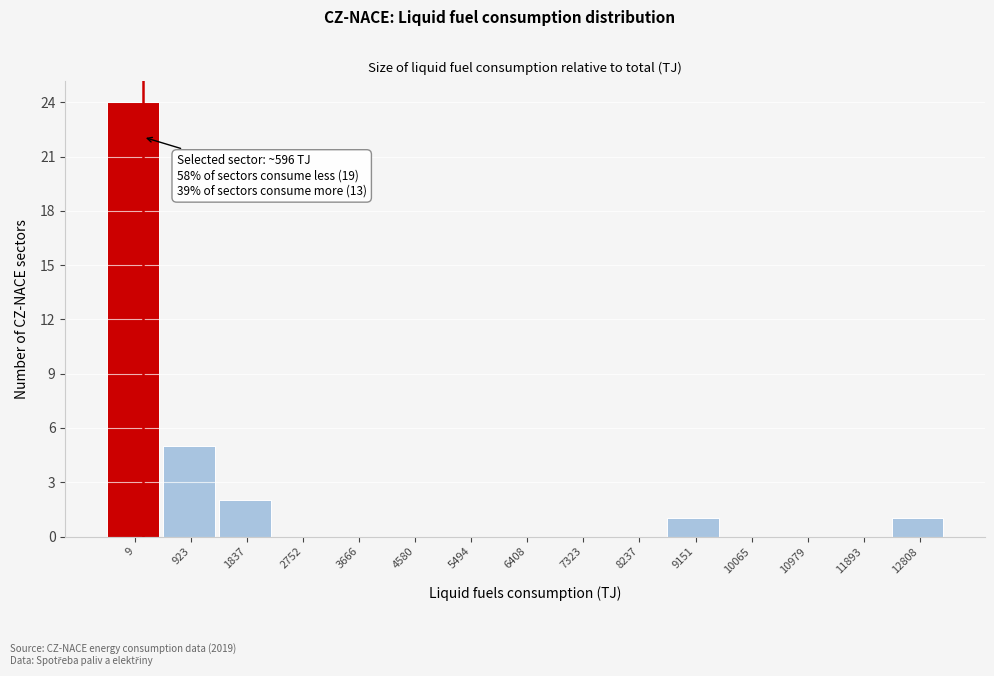

Reading right to left, transcribe all the data shown in this chart.

12808=1	11893=0	10979=0	10065=0	9151=1	8237=0	7323=0	6408=0	5494=0	4580=0	3666=0	2752=0	1837=2	923=5	9=24